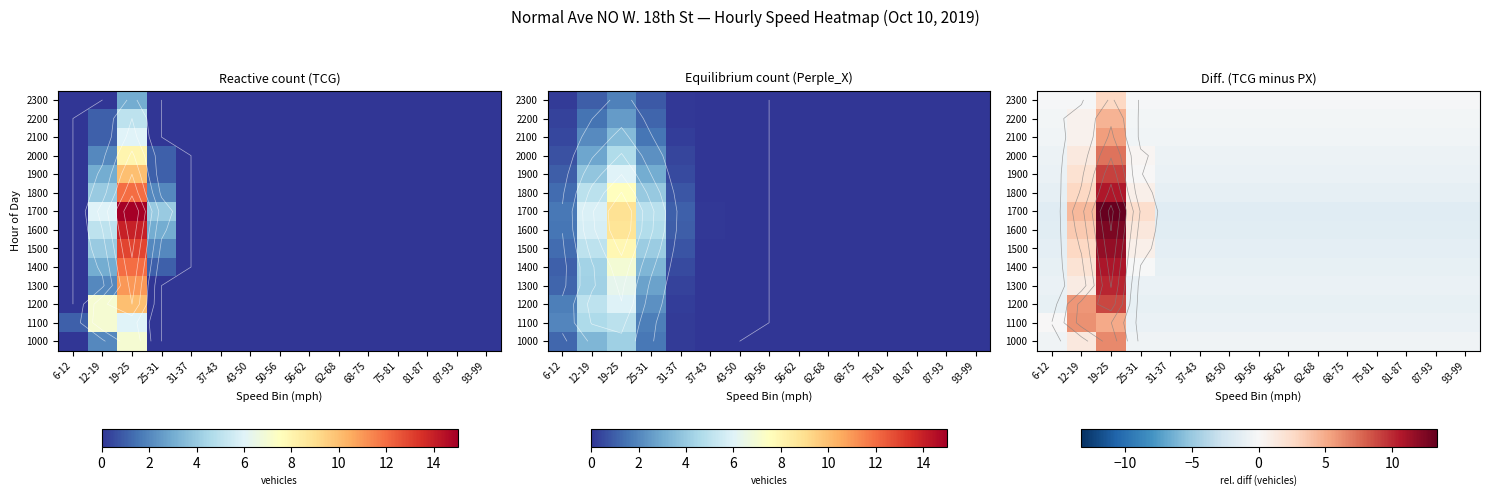

What is the sum of the 2200 values at 68-75 and 37-43?

-0.8